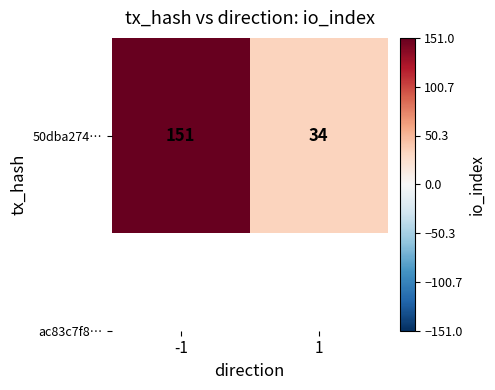

Read the value at 1.

34